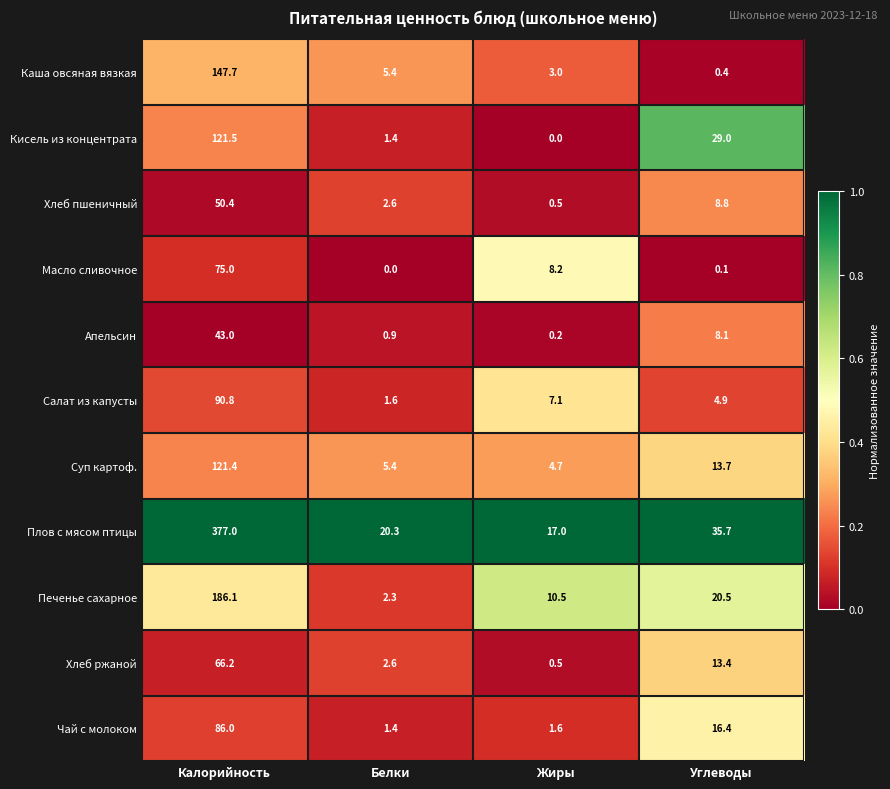

Count the number of data series in this chart.

11